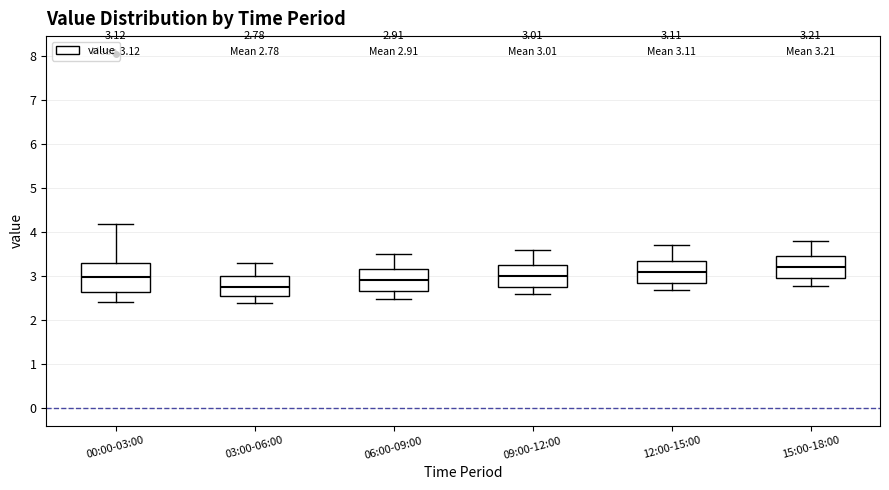

Which box's median line is the lowest?

03:00-06:00